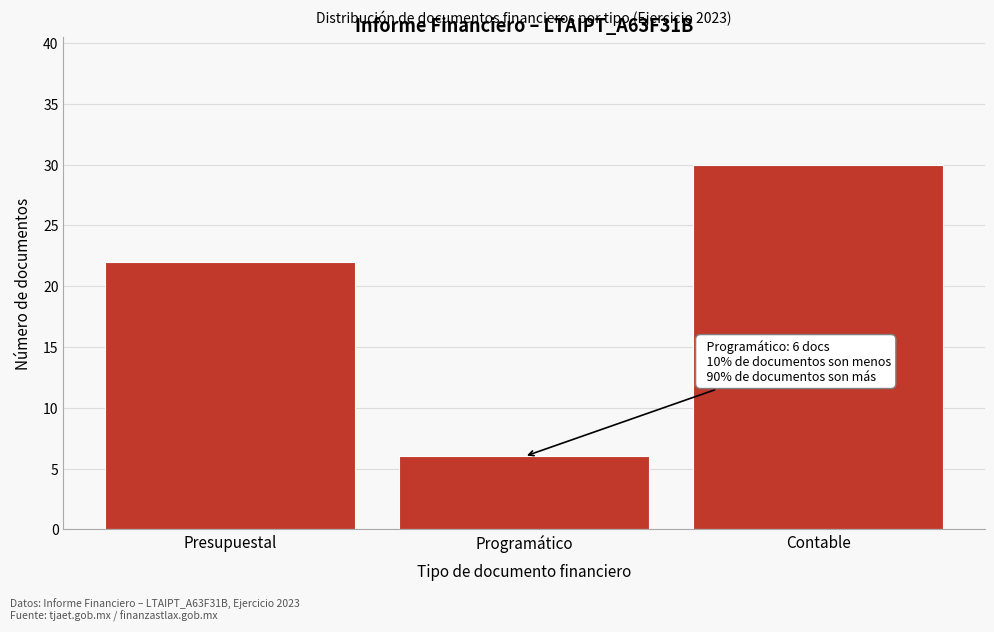

Reading left to right, extract all data points from this chart.

22	6	30